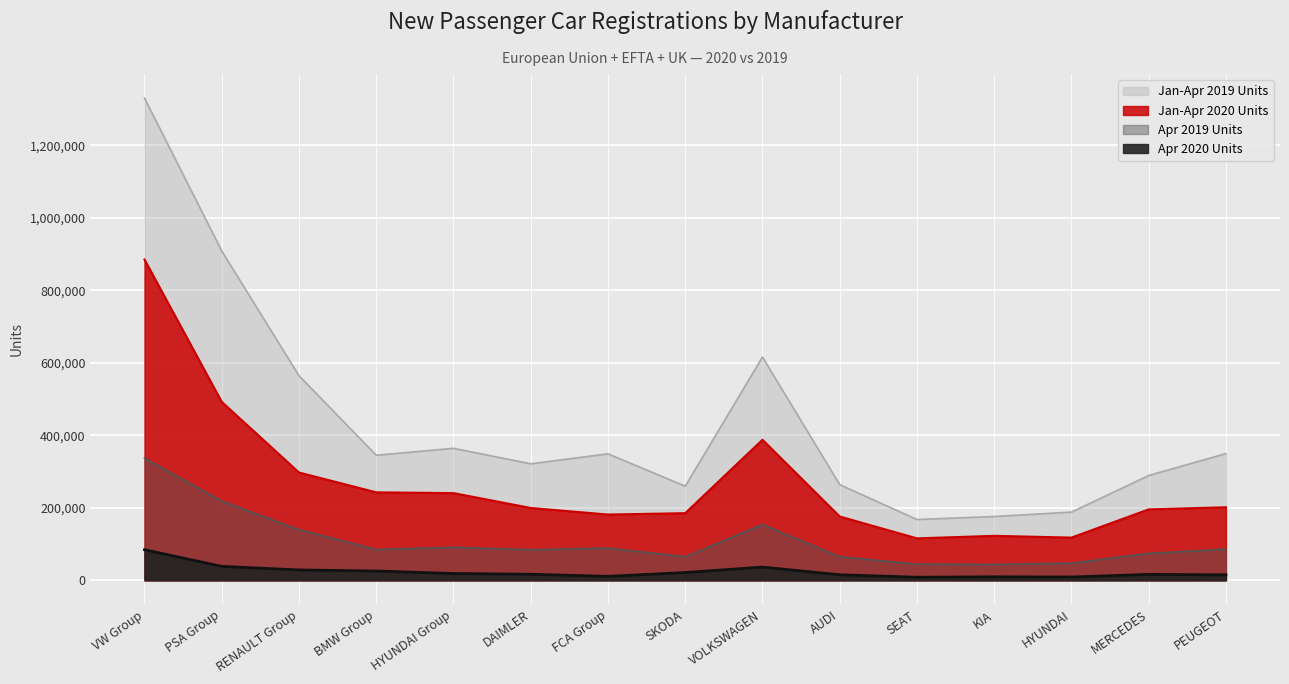

Which series has the widest spread of values?

Jan-Apr 2019 Units